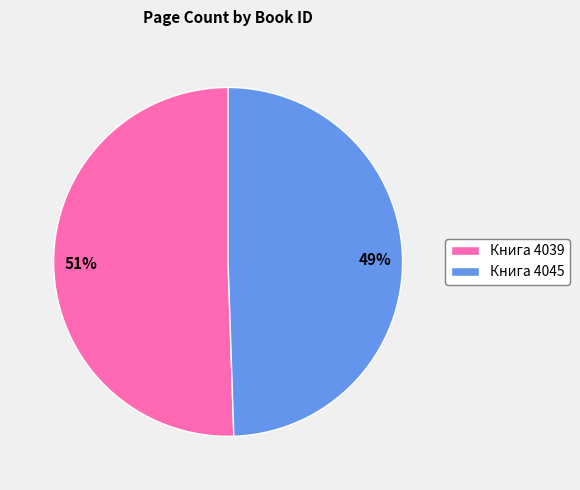

Approximately how many times larger is the value at 49% compared to 51%?

1.0